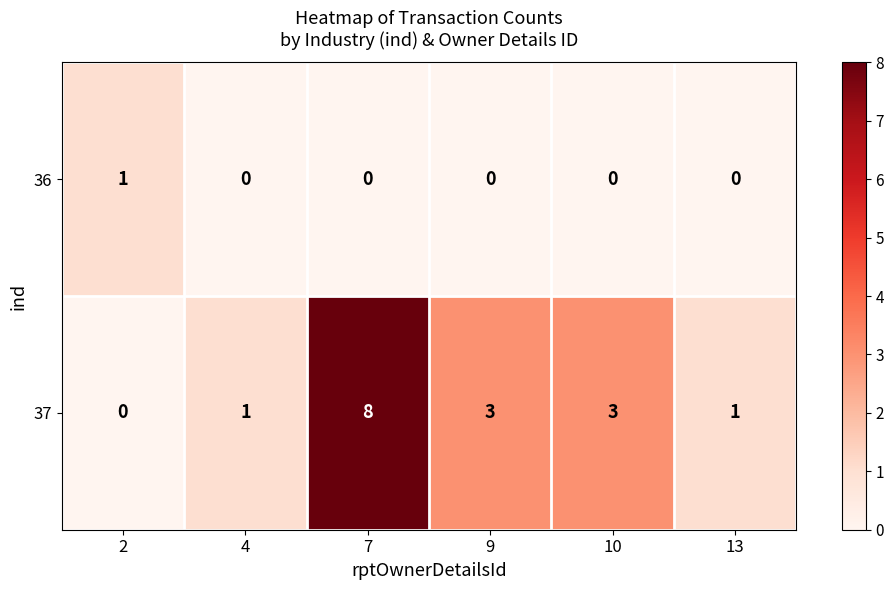

What is the average value of the 37 series?

3